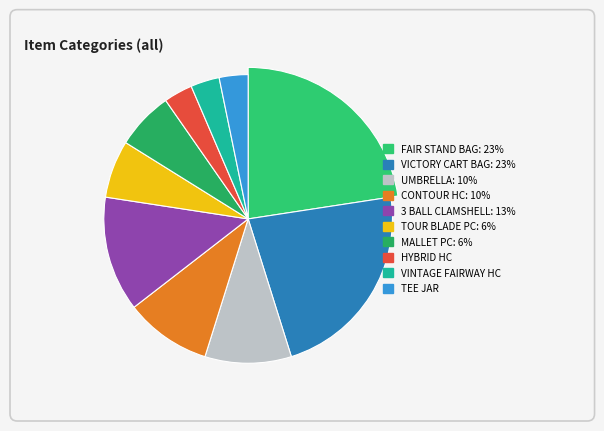

Count the number of slices in the pie.

10